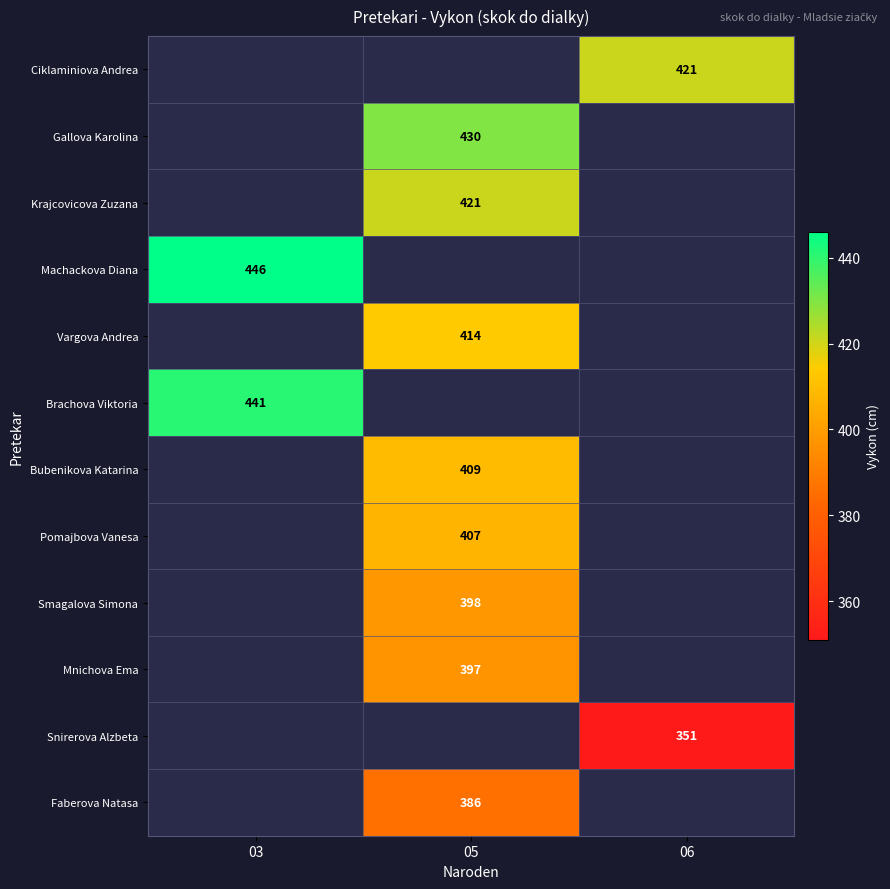

True or false: Ciklaminiova Andrea has a value of 421 at 06.

True